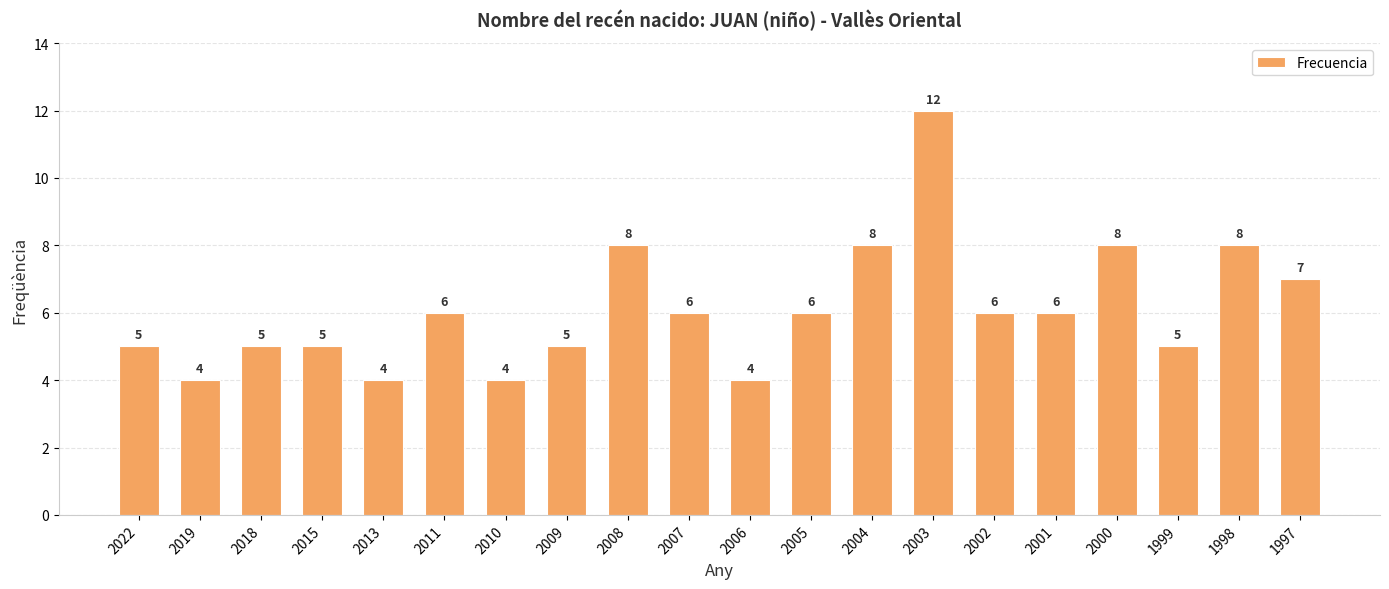

How many bars are there in total?

20